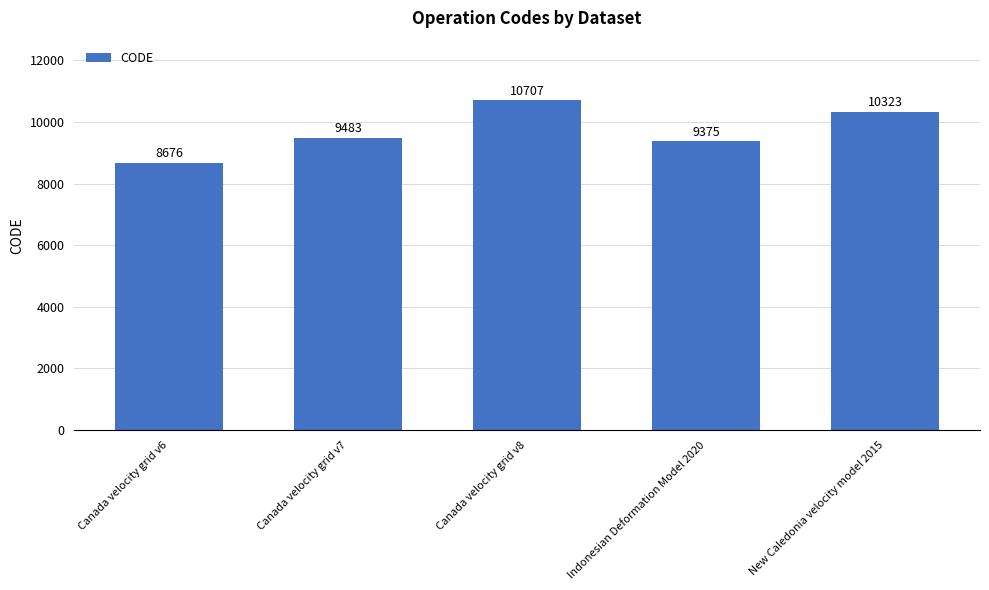

Reading left to right, extract all data points from this chart.

Canada velocity grid v6=8676	Canada velocity grid v7=9483	Canada velocity grid v8=10707	Indonesian Deformation Model 2020=9375	New Caledonia velocity model 2015=10323